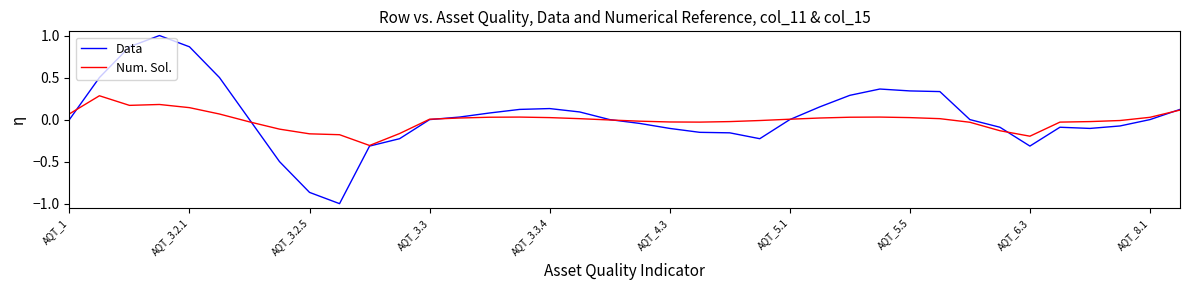

Which series has the widest spread of values?

Data